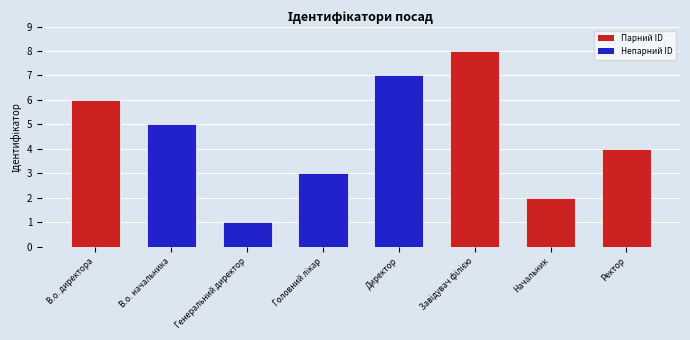

Which has a higher value, Директор or Начальник?

Директор